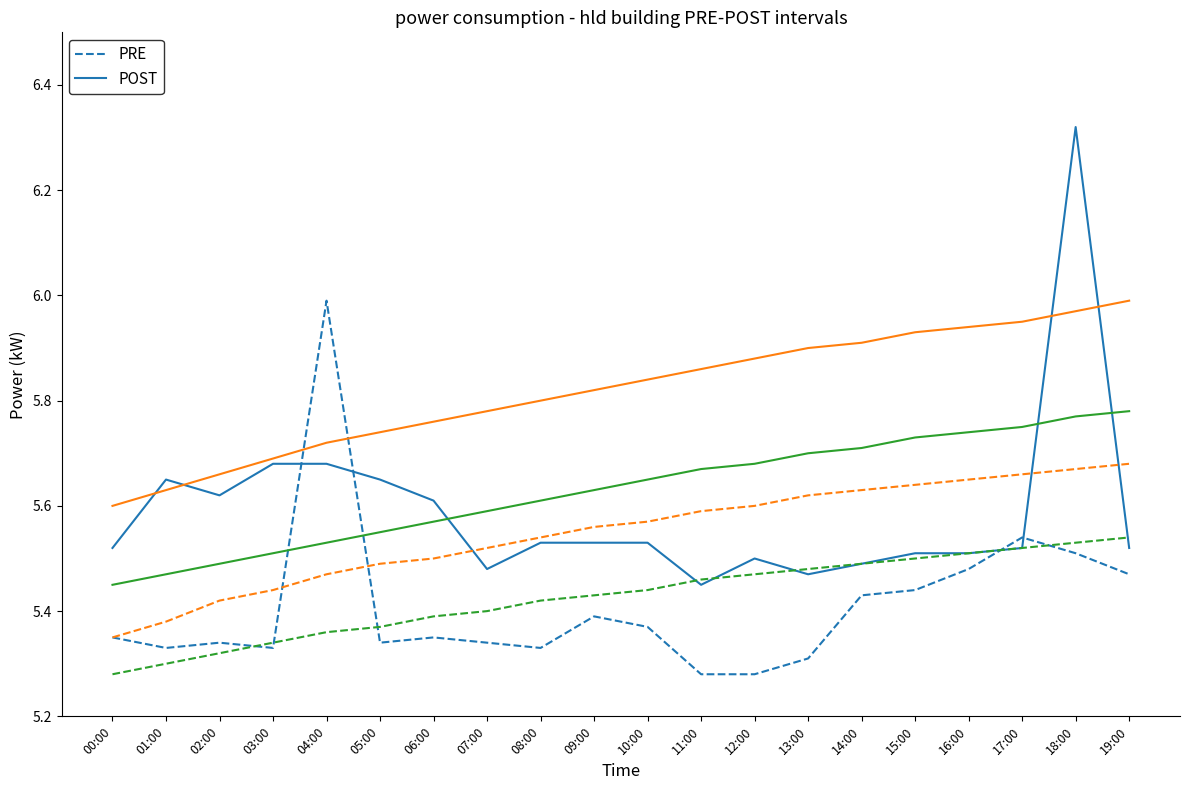

What is the total value across all series at 07:00?

33.1